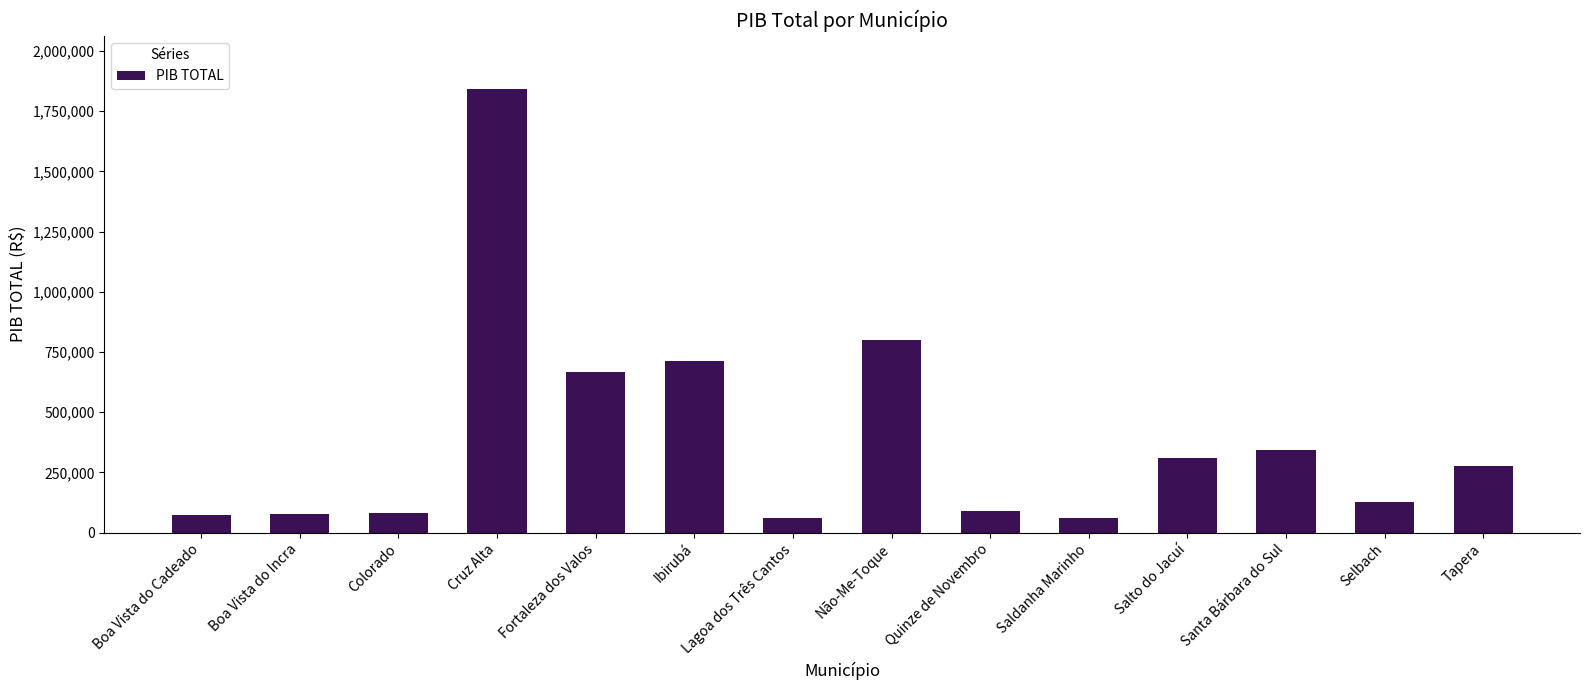

Between Tapera and Lagoa dos Três Cantos, which is larger?

Tapera